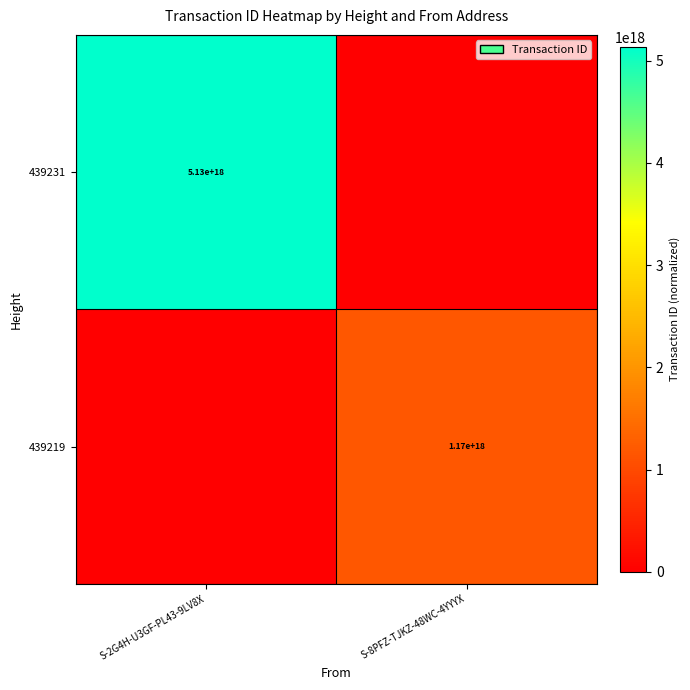

The value of 439231 at S-2G4H-U3GF-PL43-9LV8X is 8896361814711573504. True or false?

False